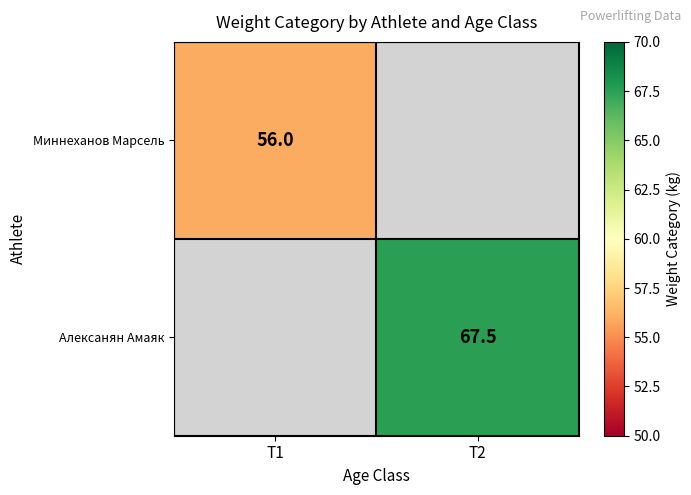

True or false: Миннеханов Марсель has a value of 56.0 at T1.

True